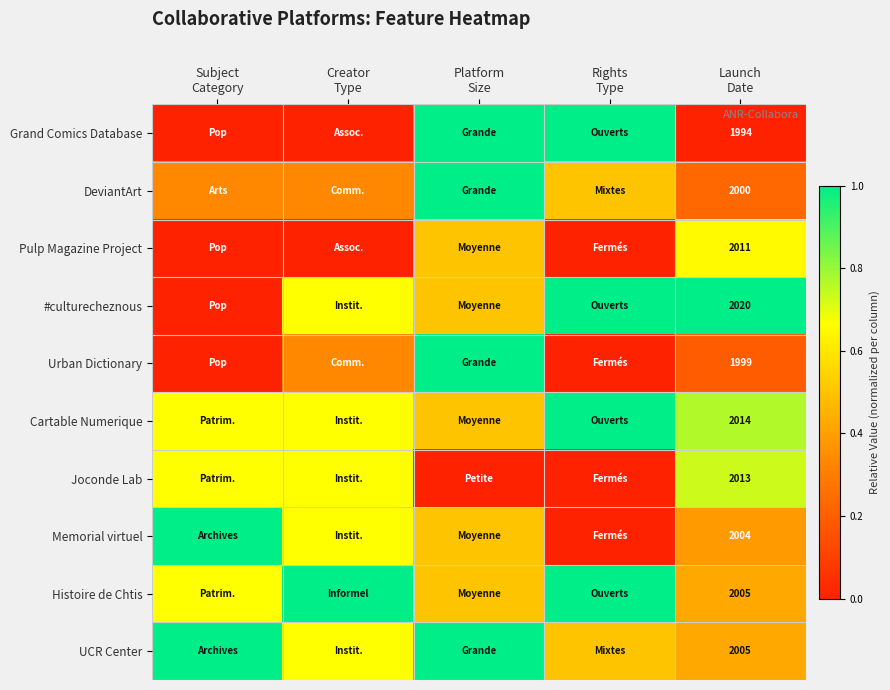

Count the Urban Dictionary values in the range 0 to 1.

5